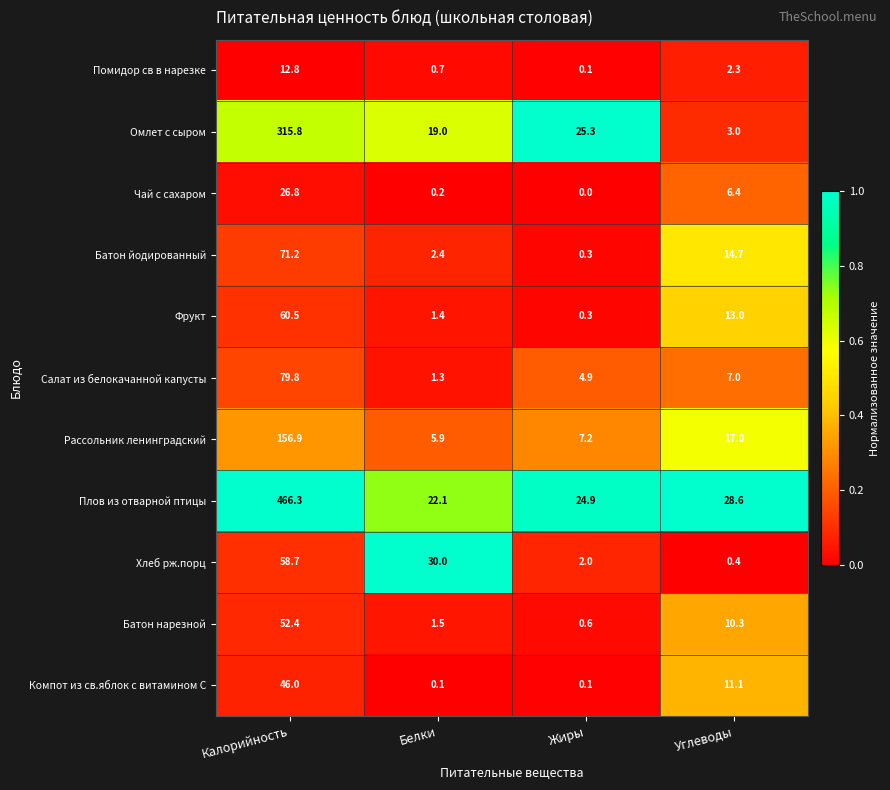

Is it true that Плов из отварной птицы equals 32.9 at Белки?

False